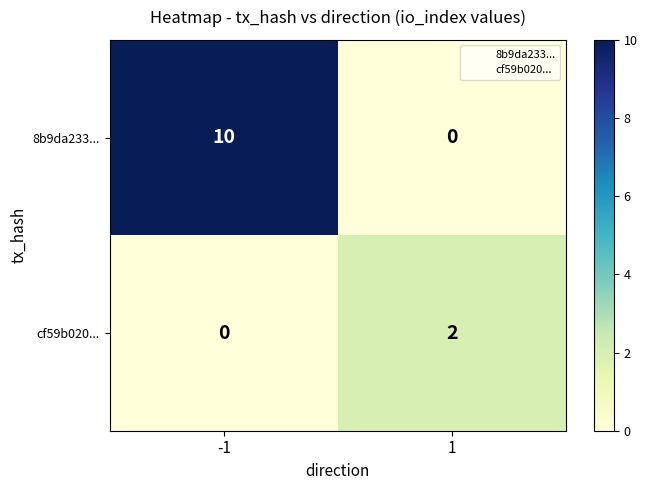

True or false: cf59b020... has a value of 2 at 1.

True